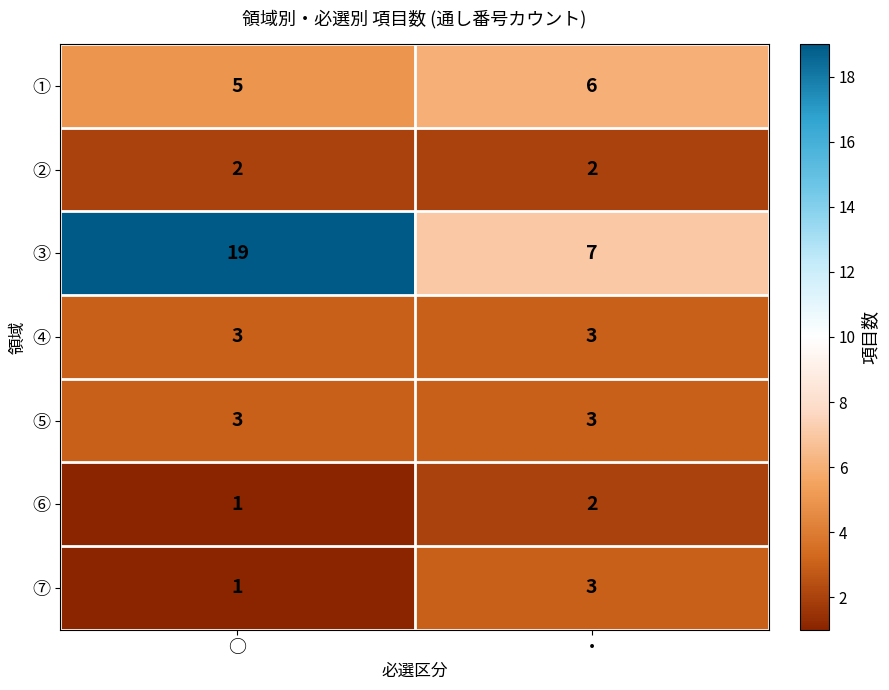

What is the total value across all series at ・?

26